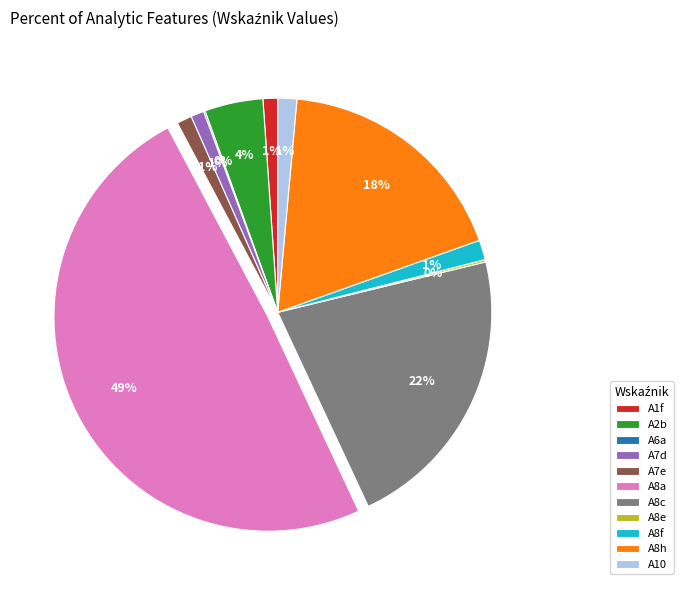

Does A10 represent more than half of the total?

No